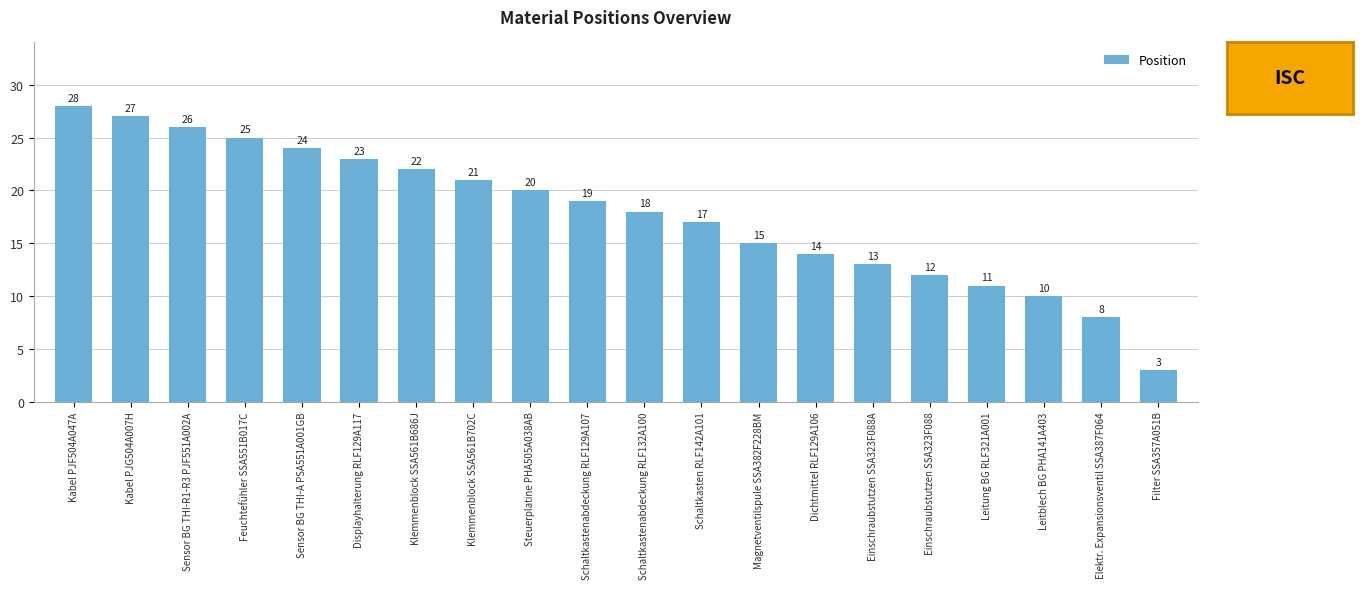

Reading left to right, extract all data points from this chart.

Kabel PJF504A047A=28	Kabel PJG504A007H=27	Sensor BG THI-R1-R3 PJF551A002A=26	Feuchtefühler SSA551B017C=25	Sensor BG THI-A PSA551A001GB=24	Displayhalterung RLF129A117=23	Klemmenblock SSA561B686J=22	Klemmenblock SSA561B702C=21	Steuerplatine PHA505A038AB=20	Schaltkastenabdeckung RLF129A107=19	Schaltkastenabdeckung RLF132A100=18	Schaltkasten RLF142A101=17	Magnetventilspule SSA382F228BM=15	Dichtmittel RLF129A106=14	Einschraubstutzen SSA323F088A=13	Einschraubstutzen SSA323F088=12	Leitung BG RLF321A001=11	Leitblech BG PHA141A403=10	Elektr. Expansionsventil SSA387F064=8	Filter SSA357A051B=3